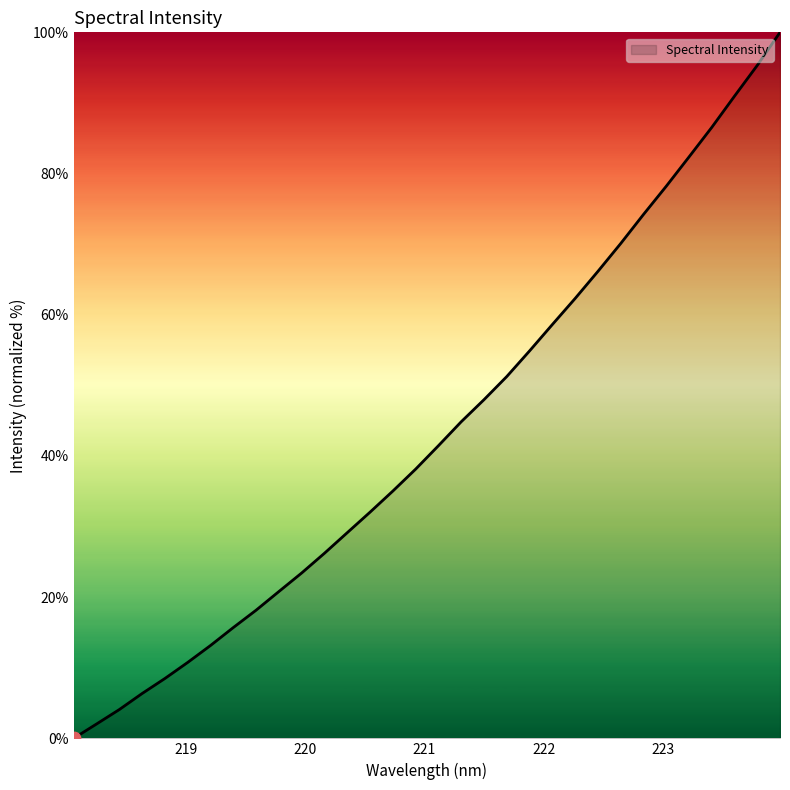

What is the greatest value displayed?

100.0